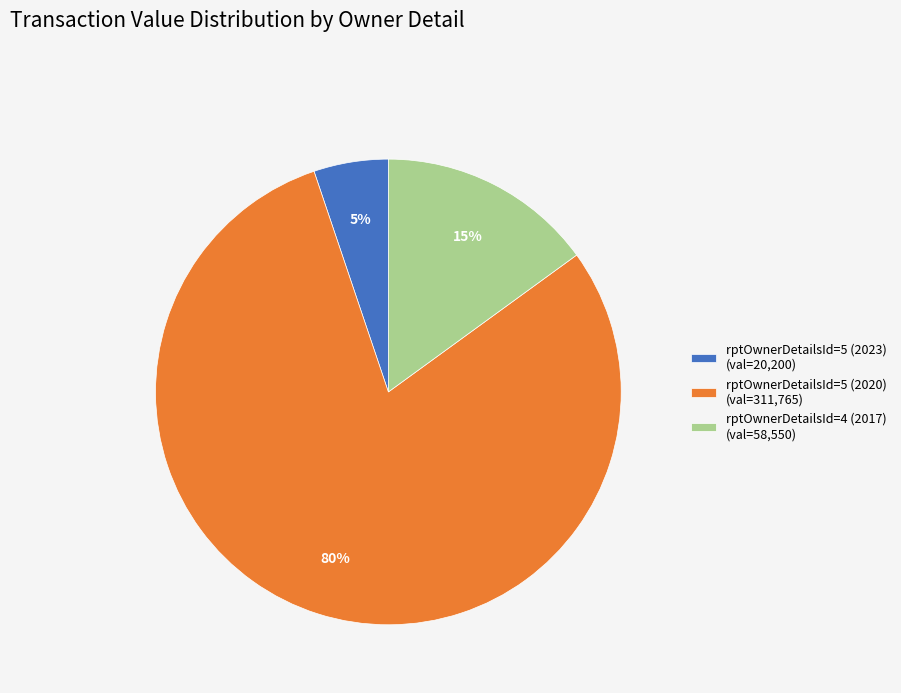

To the nearest percent, what is the combined percentage of rptOwnerDetailsId=5 (2020) and rptOwnerDetailsId=5 (2023)?

85%